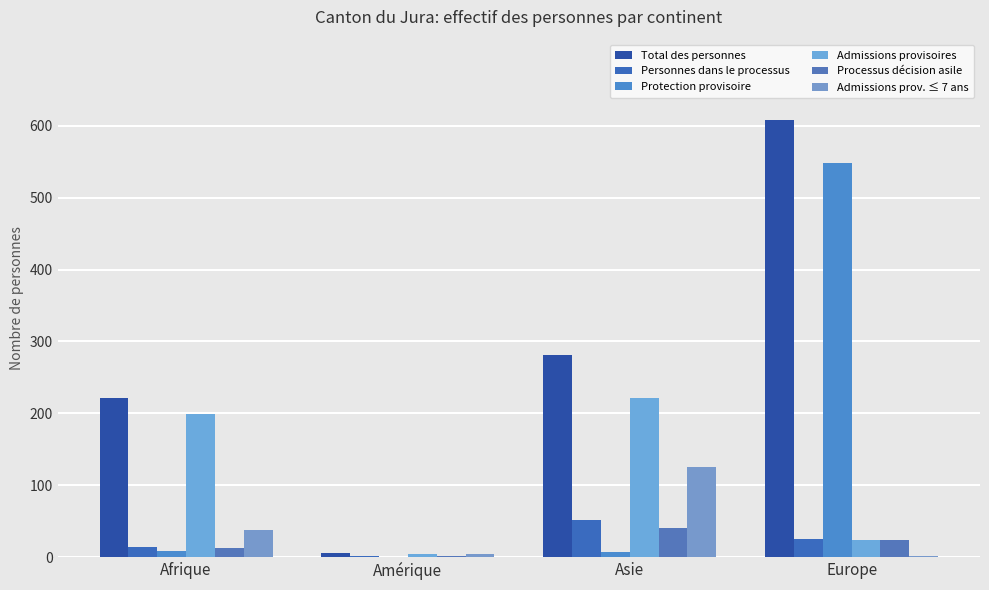

What is the sum of the Processus décision asile values at Asie and Afrique?

53